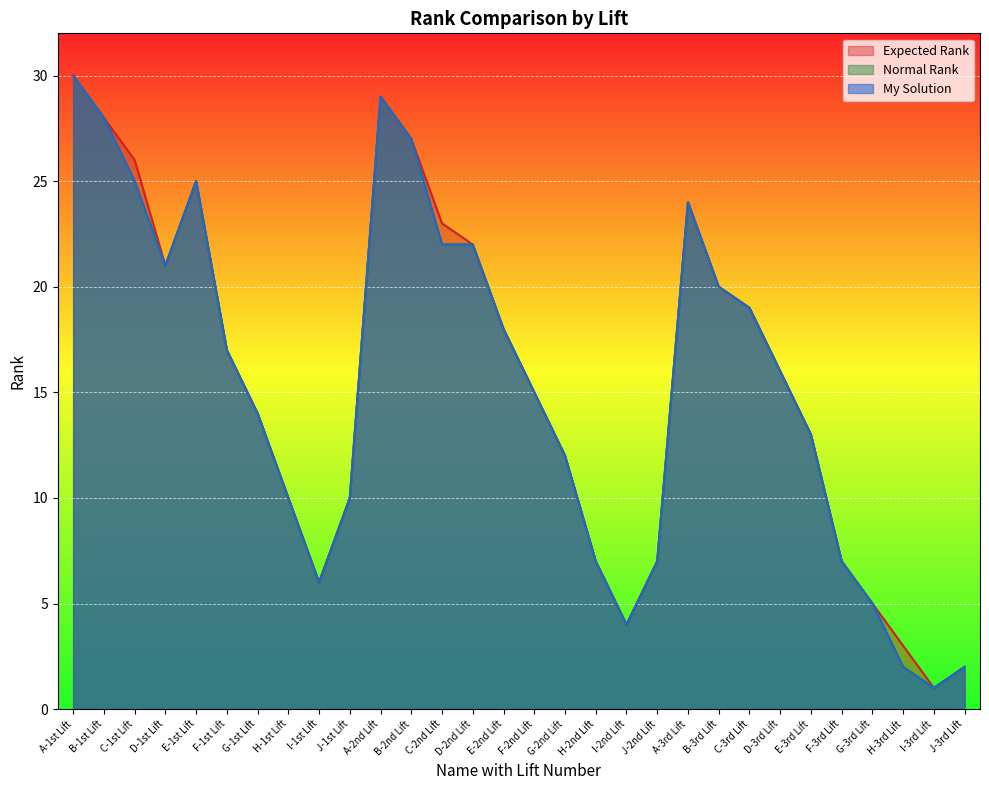

Which series has the largest range (max minus min)?

My Solution